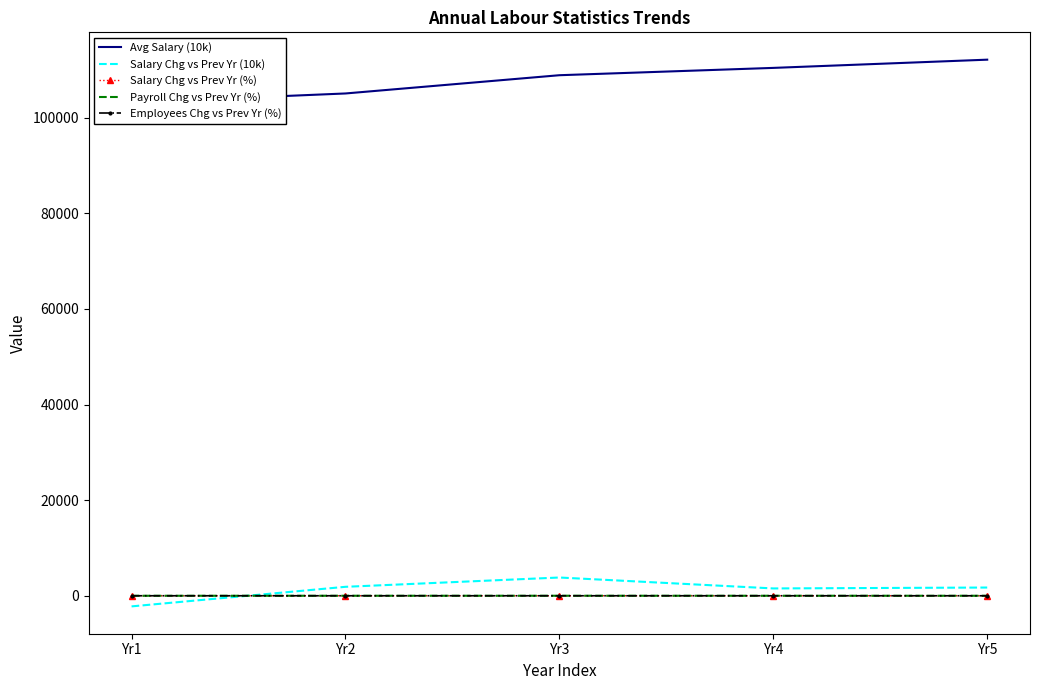

Is the value of Salary Chg vs Prev Yr (%) at Yr4 greater than the value of Avg Salary (10k) at Yr1?

No